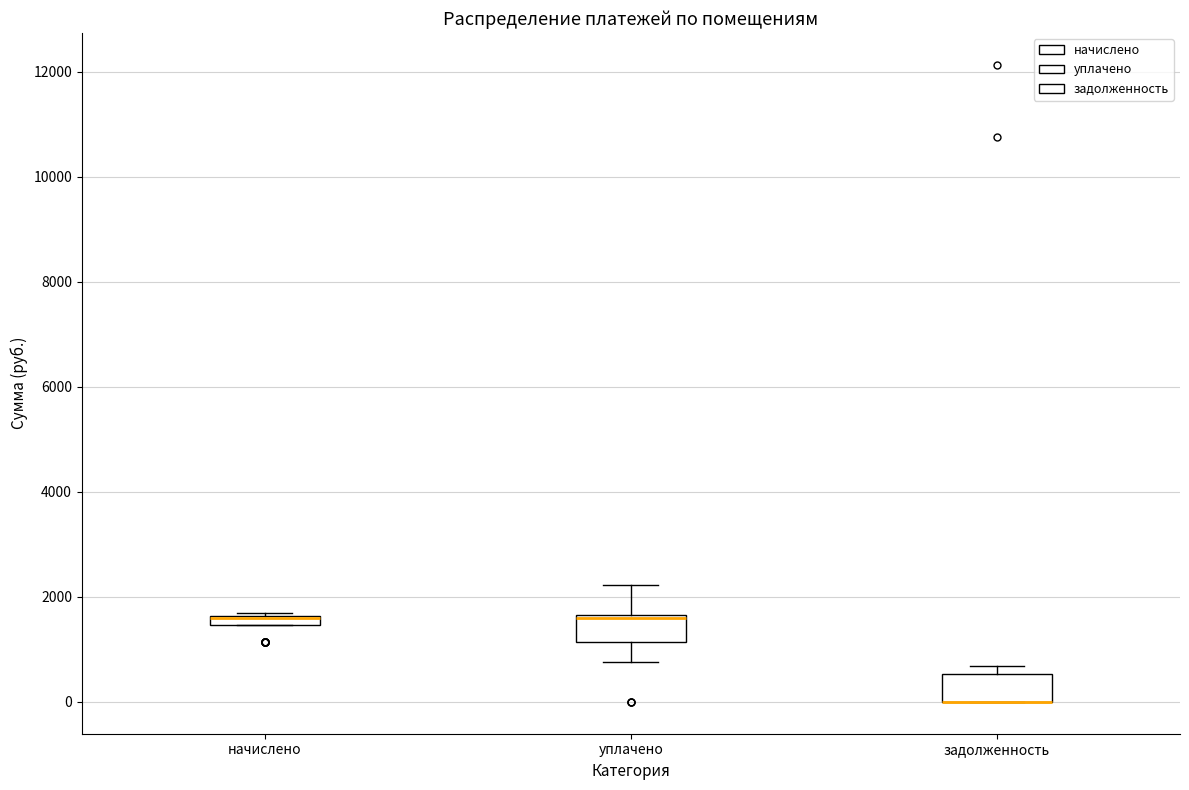

Where is the lower edge of the box for задолженность on the y-axis? The values are not printed on the chart, so give them approximately, as read against the axis.

0